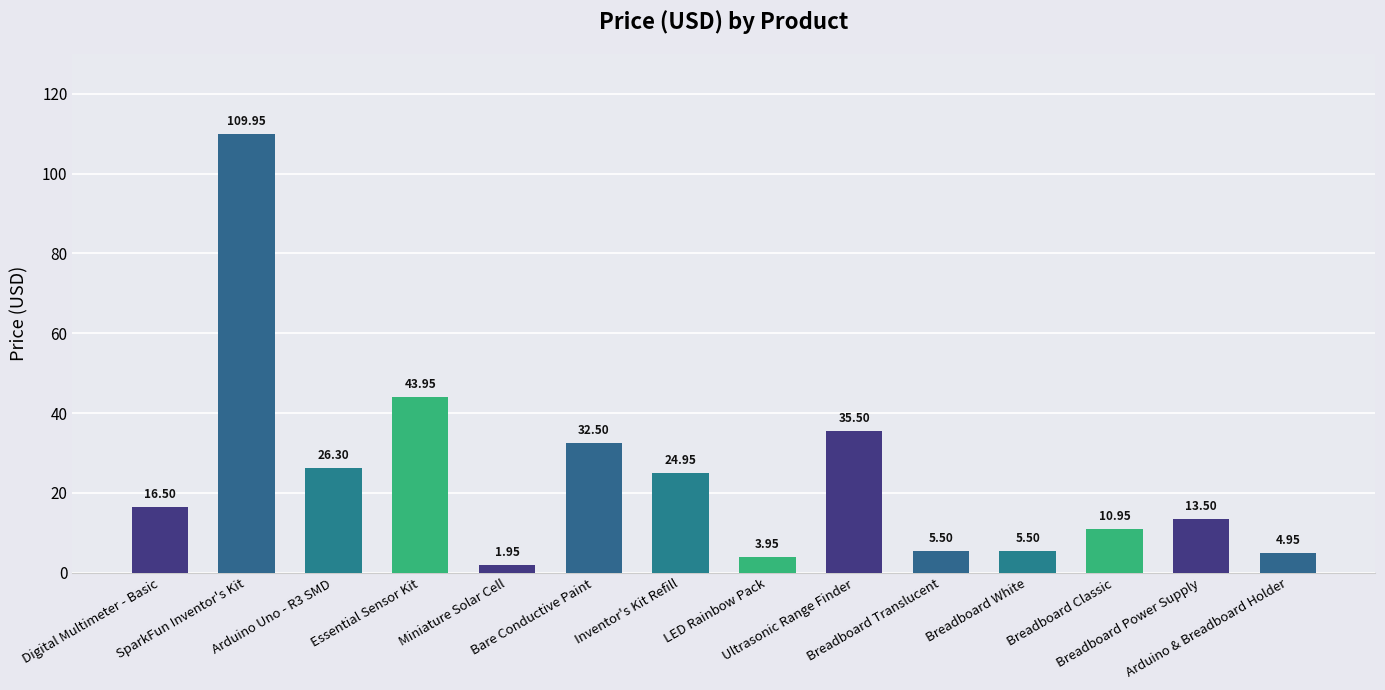

Read the value at Breadboard White.

5.5